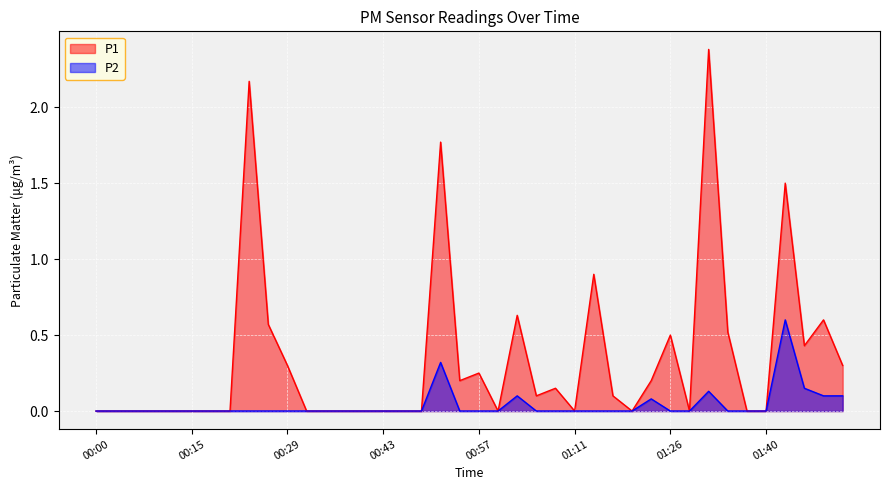

In P2, how many points are higher than both neighbors (excluding endpoints)?

5